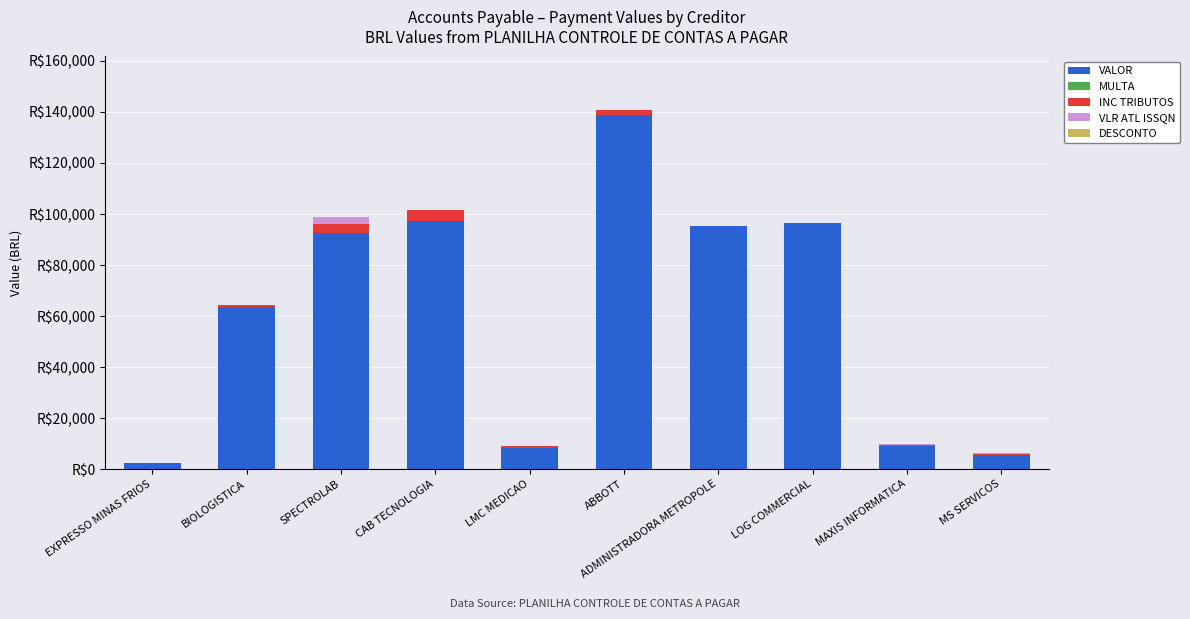

Does the chart contain stacked bars?

Yes